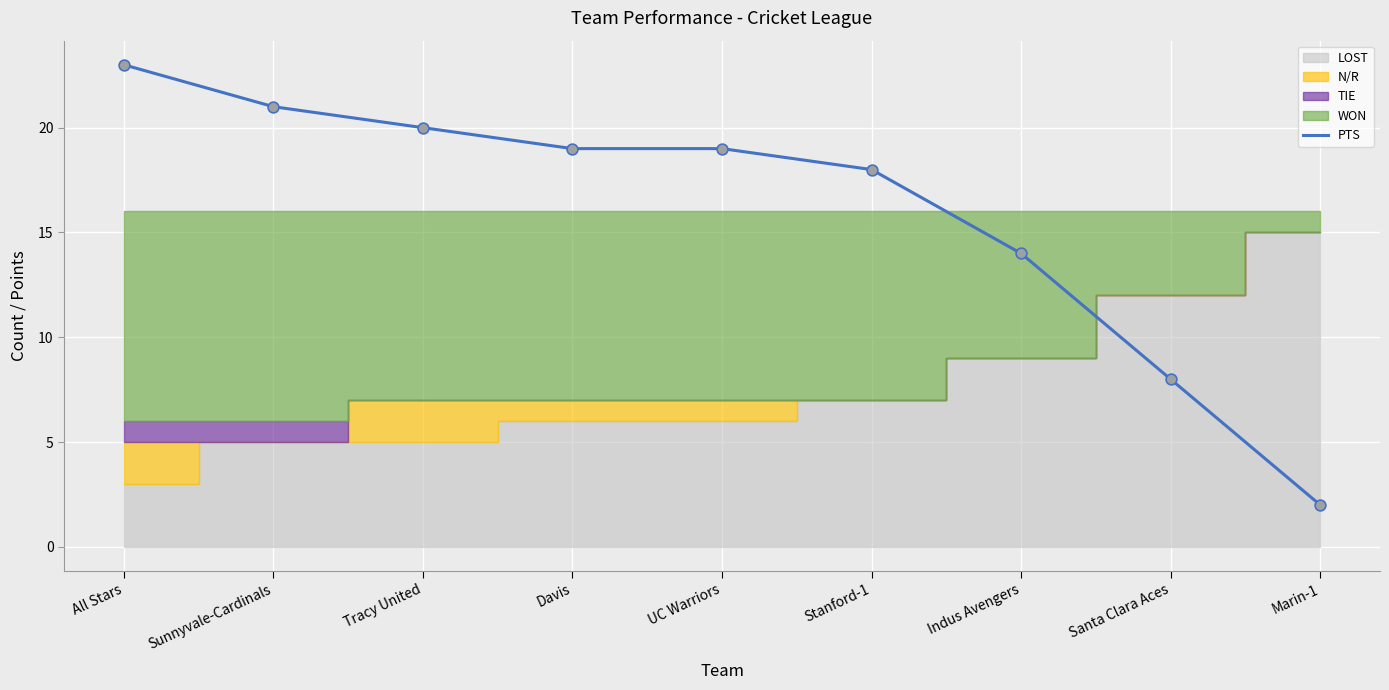

What is the change in value from Stanford-1 to Indus Avengers?

-4